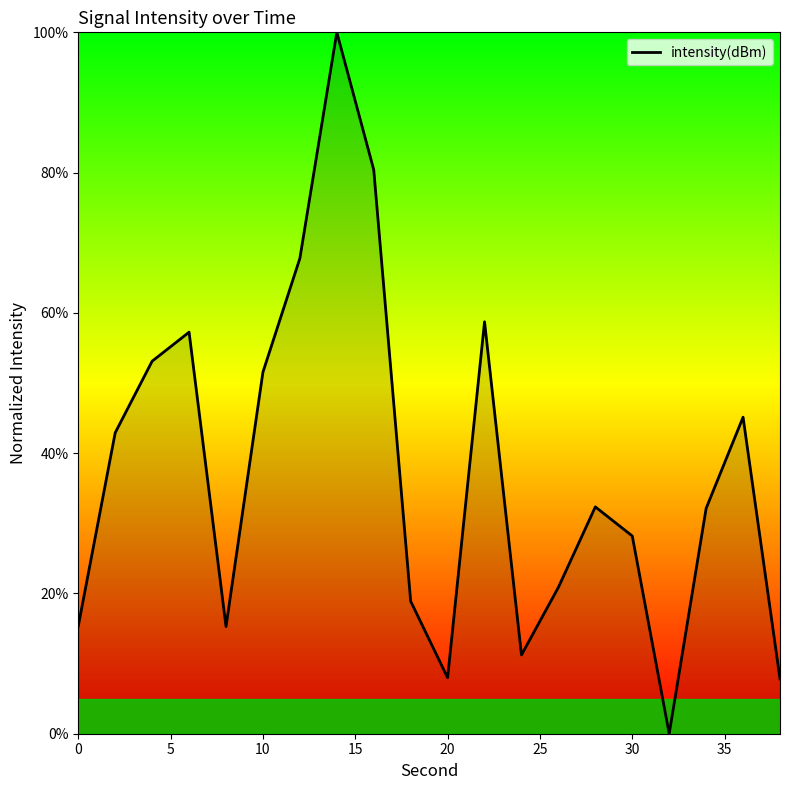

What is the difference between the maximum and minimum values?

100.0